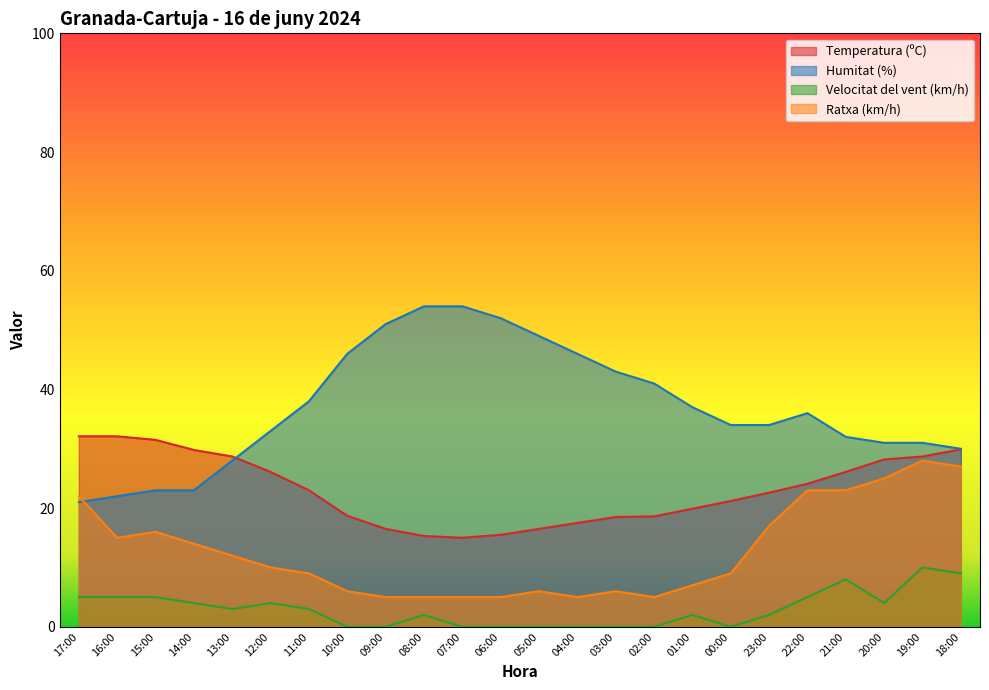

Rank the series by their average value, from lowest to highest.

Velocitat del vent (km/h), Ratxa (km/h), Temperatura (ºC), Humitat (%)